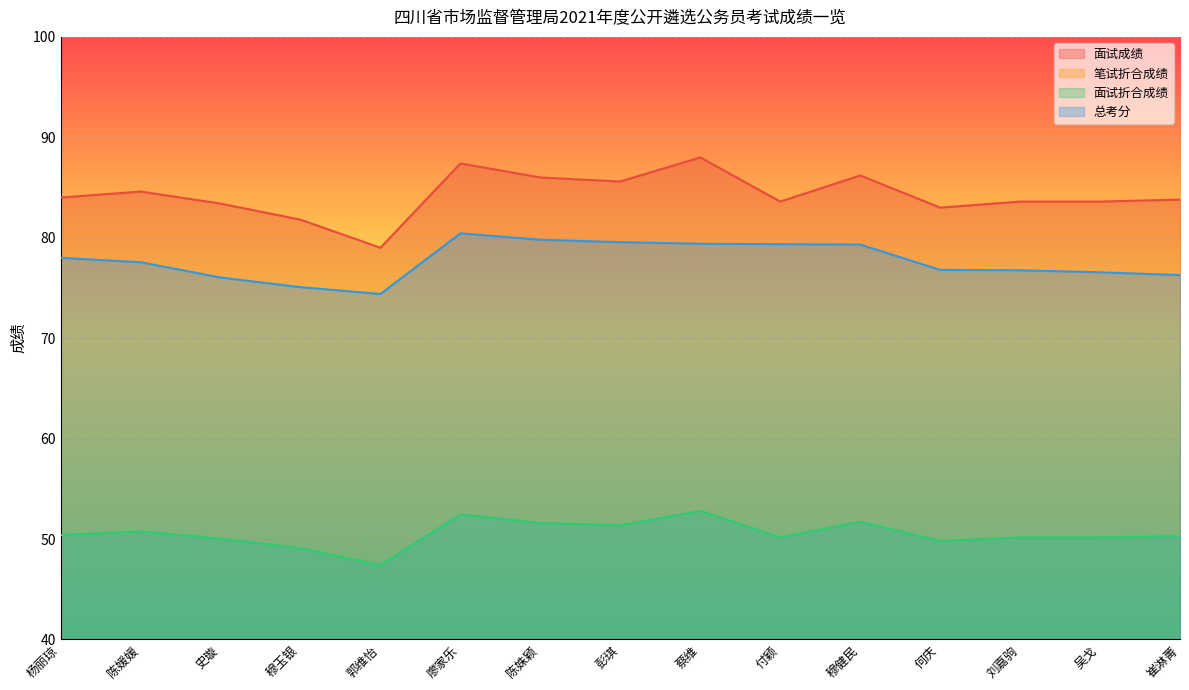

Rank the categories by 笔试折合成绩 value from lowest to highest.

史璇, 穆玉银, 崔淋菁, 吴戈, 蔡维, 刘嘉驹, 陈媛媛, 郭维怡, 何庆, 杨丽琼, 穆健民, 廖家乐, 陈姝颖, 彭琪, 付颖